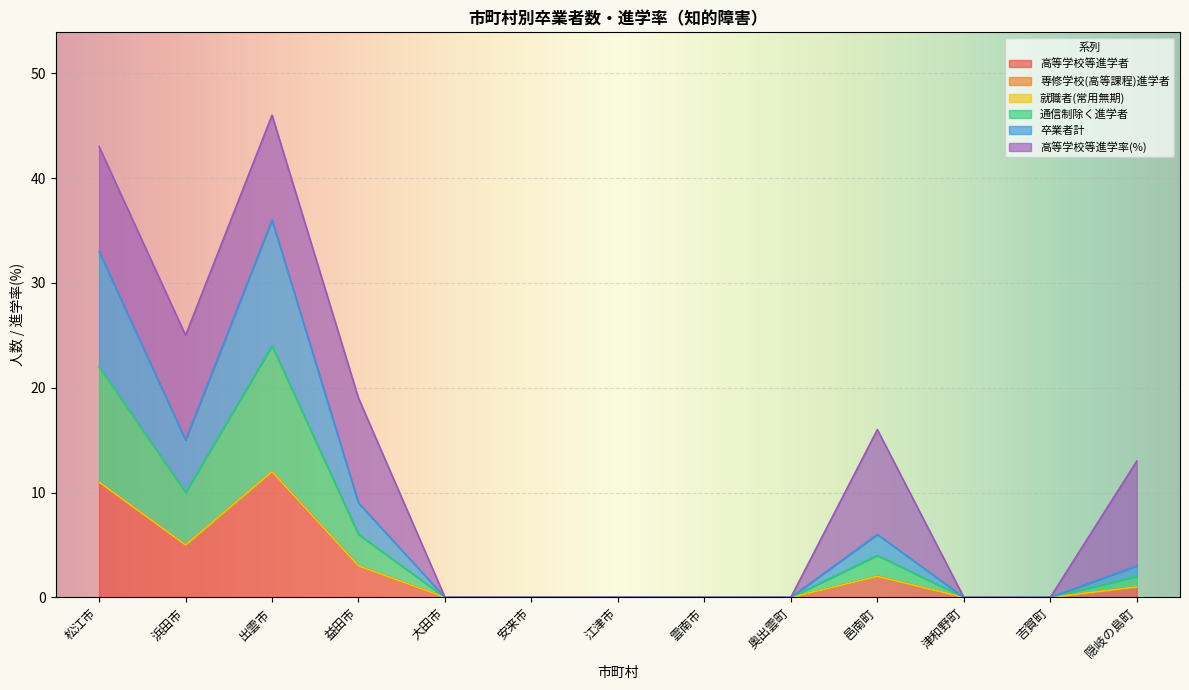

True or false: 高等学校等進学者 and 卒業者計 intersect in this chart.

False